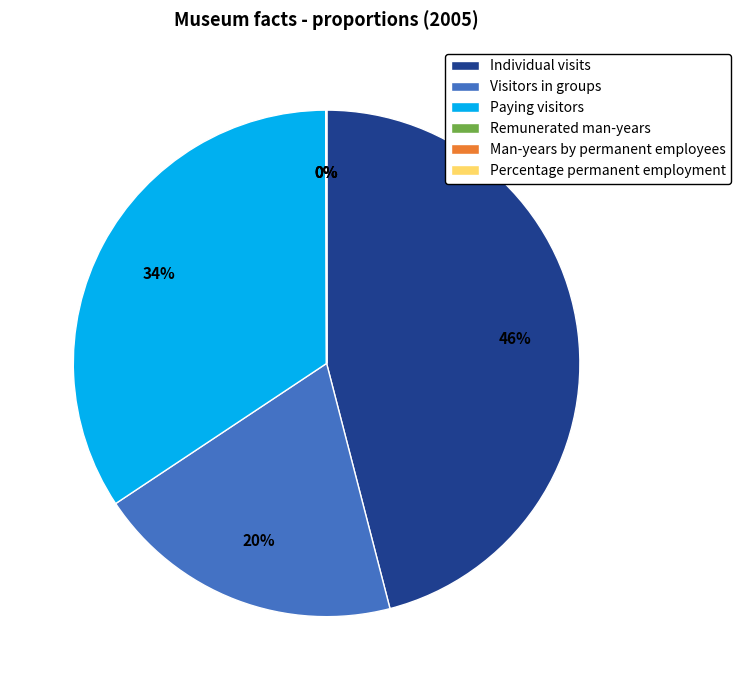

What is the ratio of the value at Paying visitors to the value at Visitors in groups?

1.7